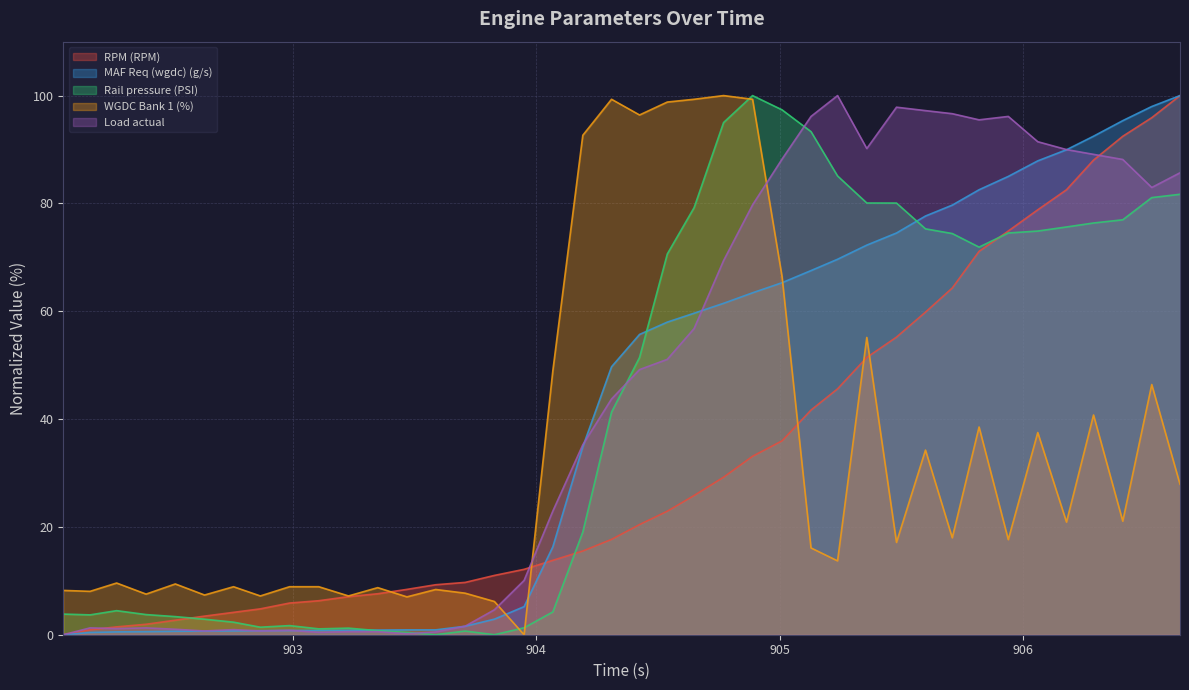

How many lines are shown in the chart?

5